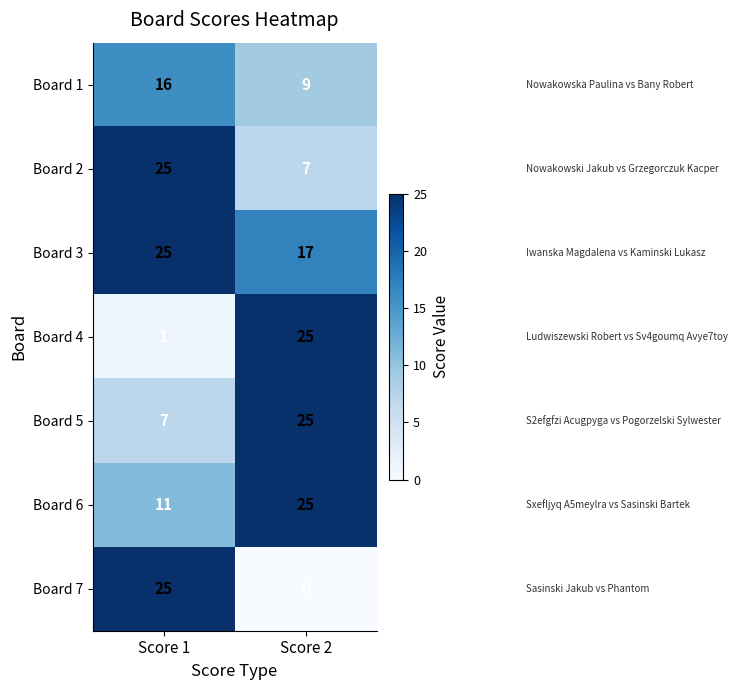

Which series has the largest total across all categories?

Board 3